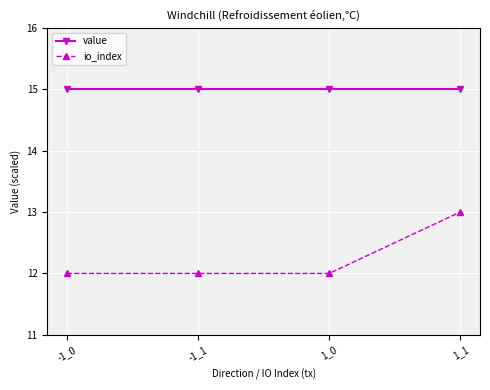

What position from the right is 1_1?

1